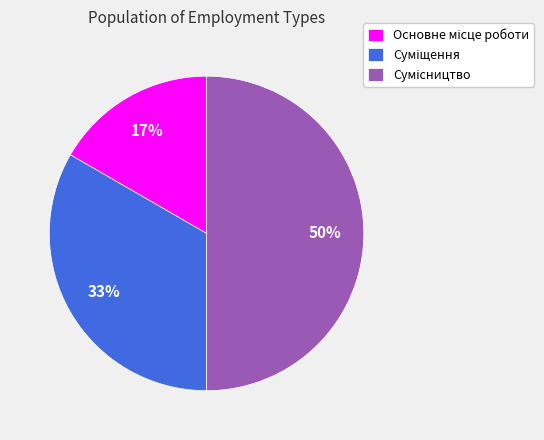

To the nearest percent, what is the difference between the largest and smallest slice percentages?

33%